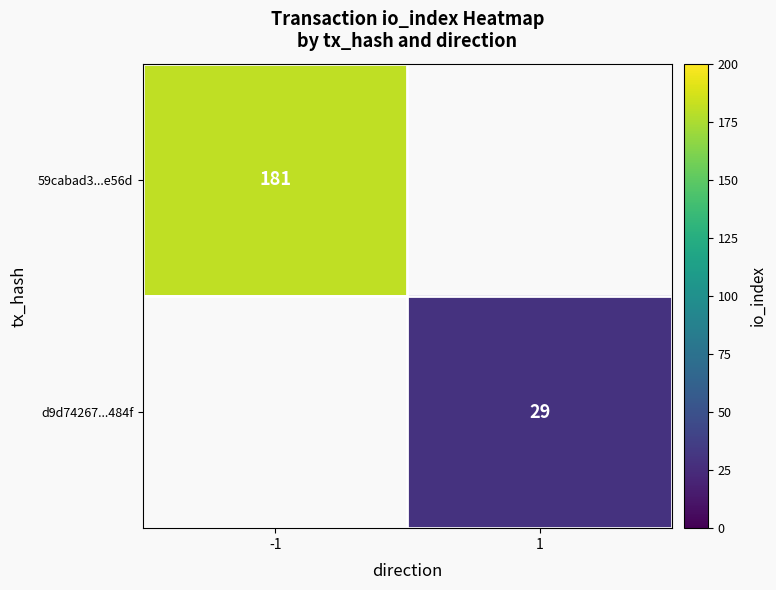

True or false: d9d74267...484f has a value of 19 at 1.

False